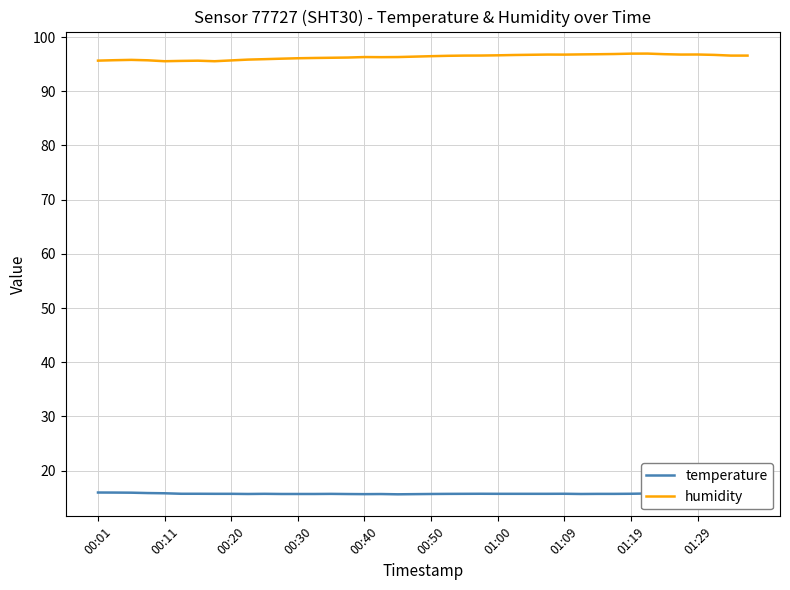

True or false: humidity and temperature cross at least once.

False